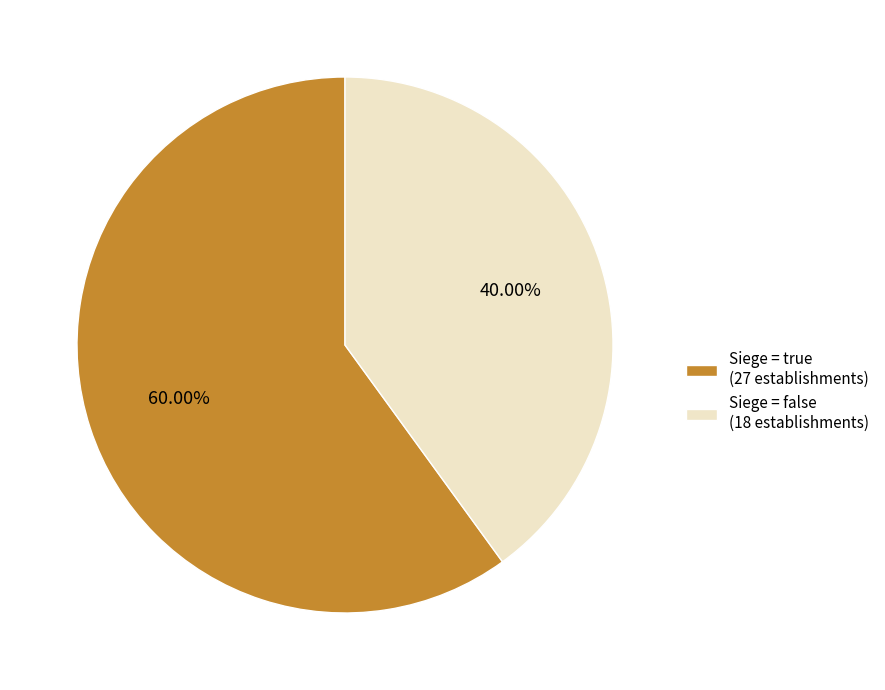

What is the majority slice?

Siege = true (27 establishments)